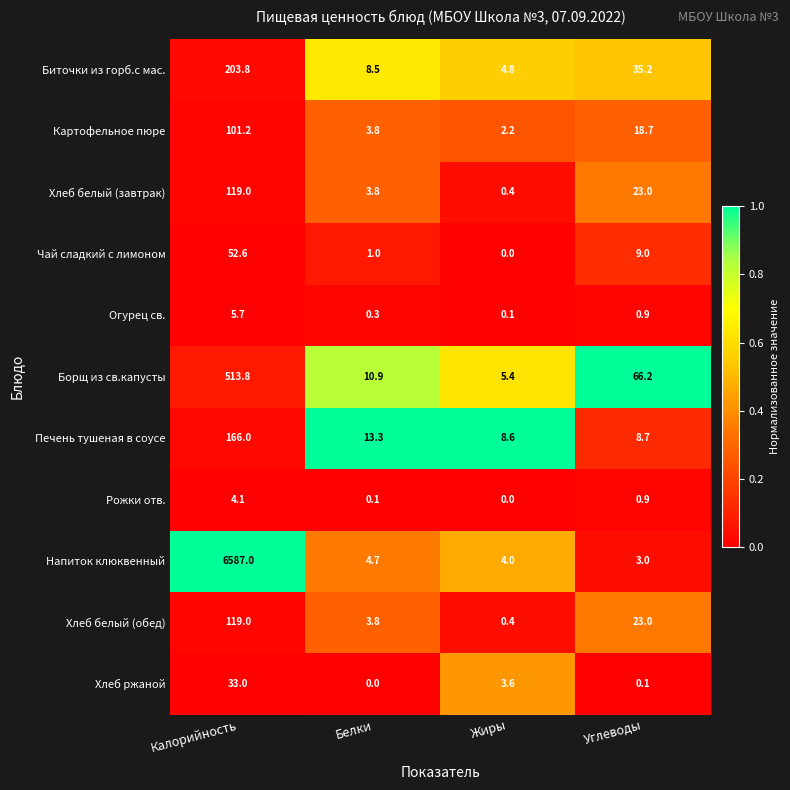

At how many categories does at least one series exceed 0?

4